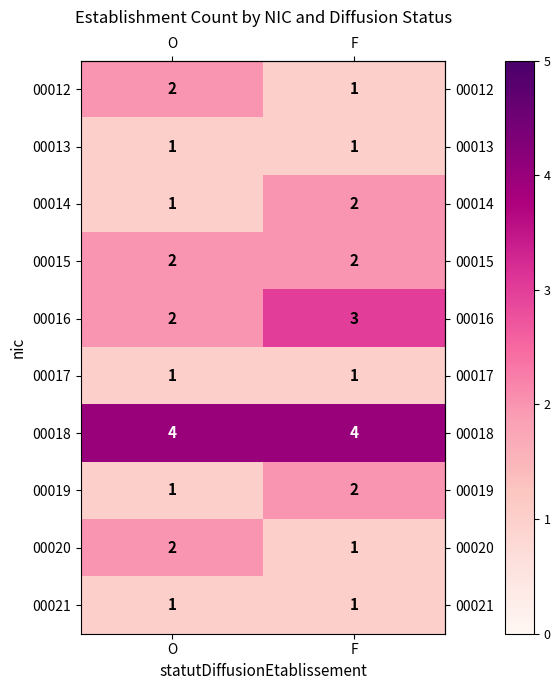

True or false: 00021 has a value of 2 at O.

False